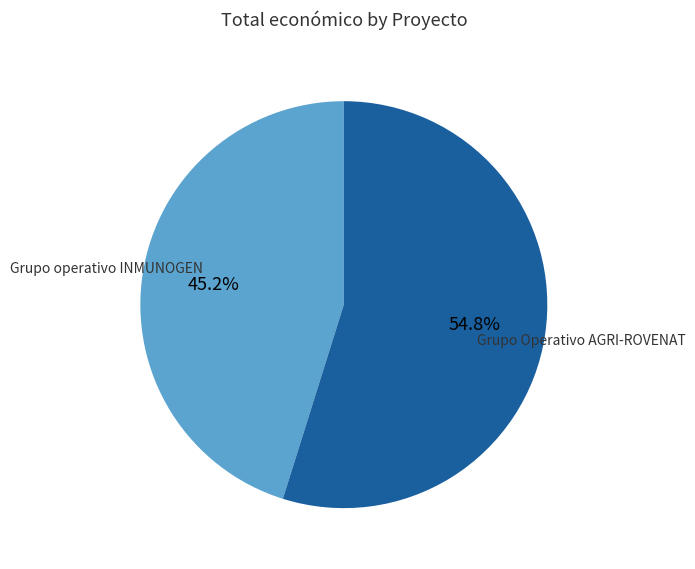

Does Grupo Operativo AGRI-ROVENAT account for over 50% of the chart?

Yes